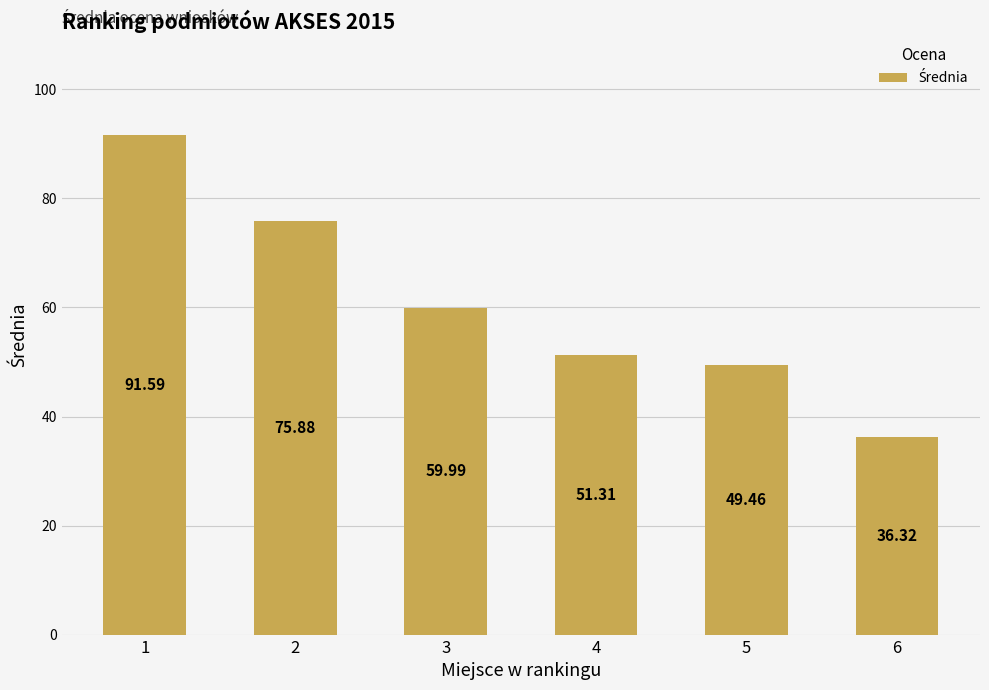

How many values are below 59?

3